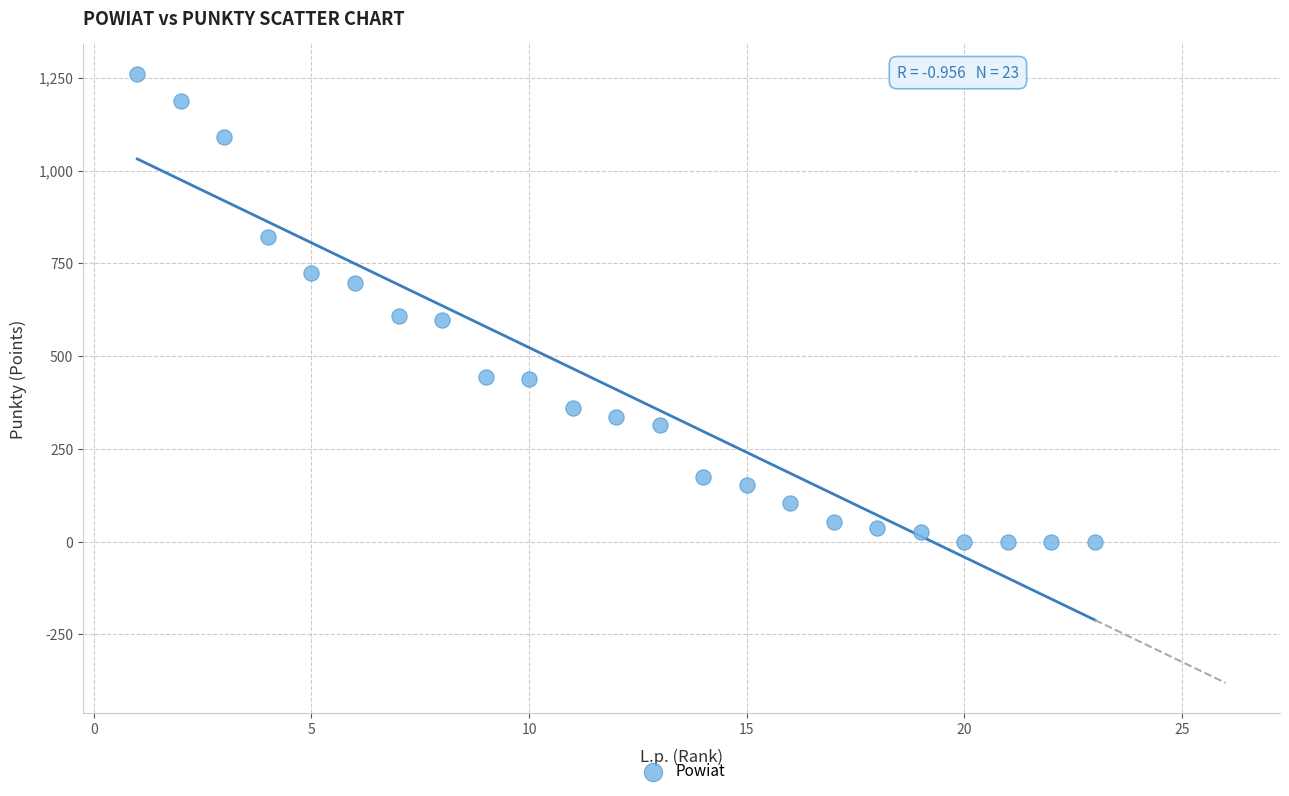

What is the range of X values (max minus min)?

22.0